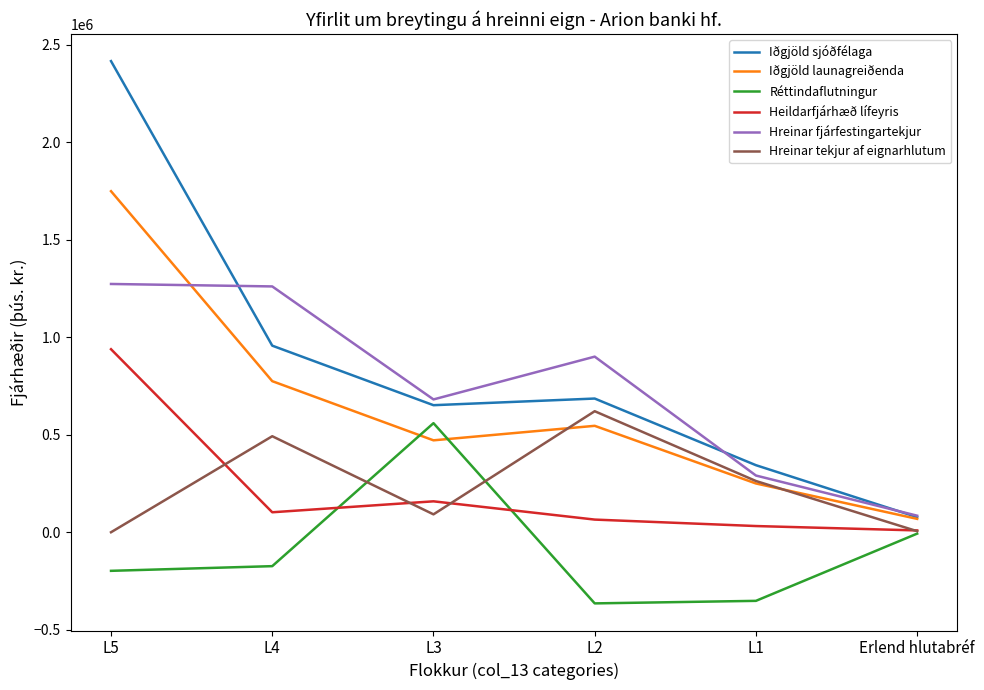

Does the chart display data point markers on the line(s)?

No